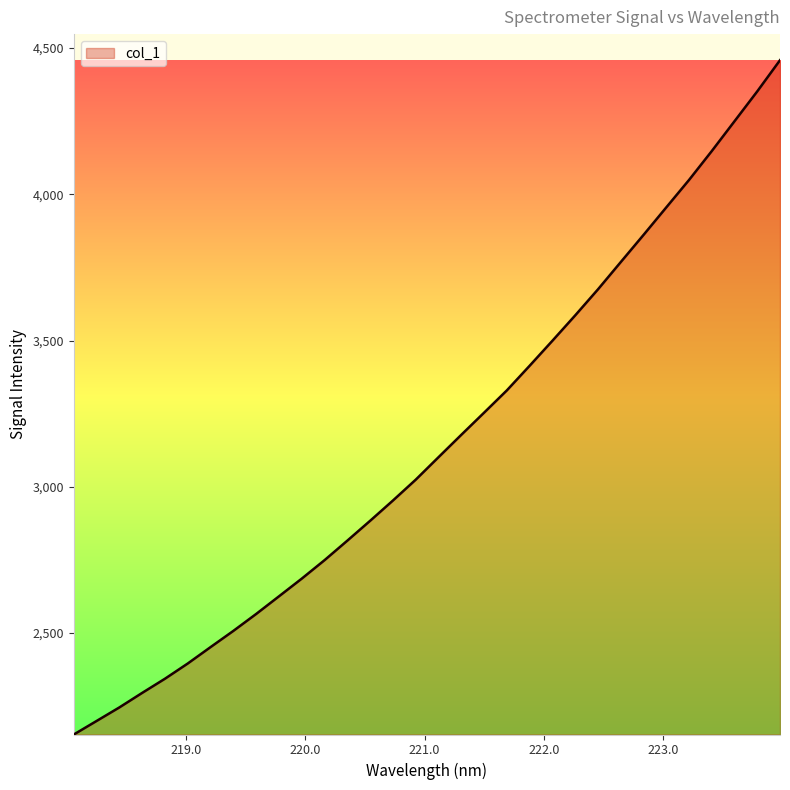

What is the smallest value displayed?

2153.1